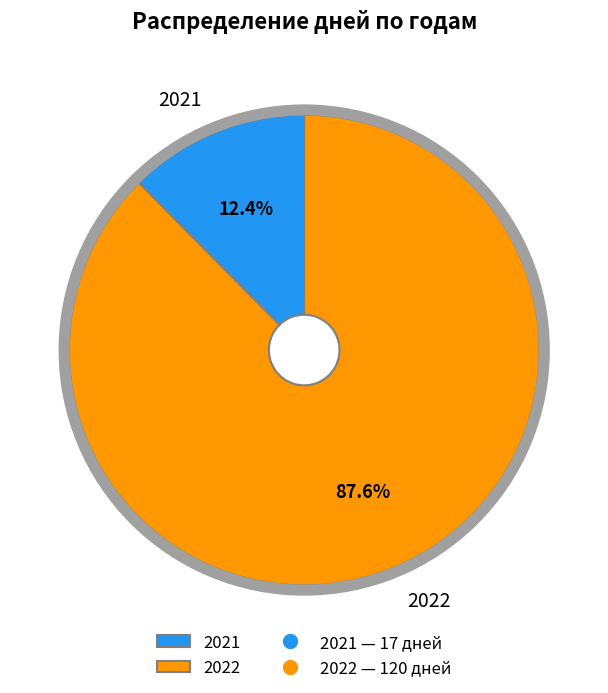

Combined, do 2022 and 2021 account for over 50%?

Yes